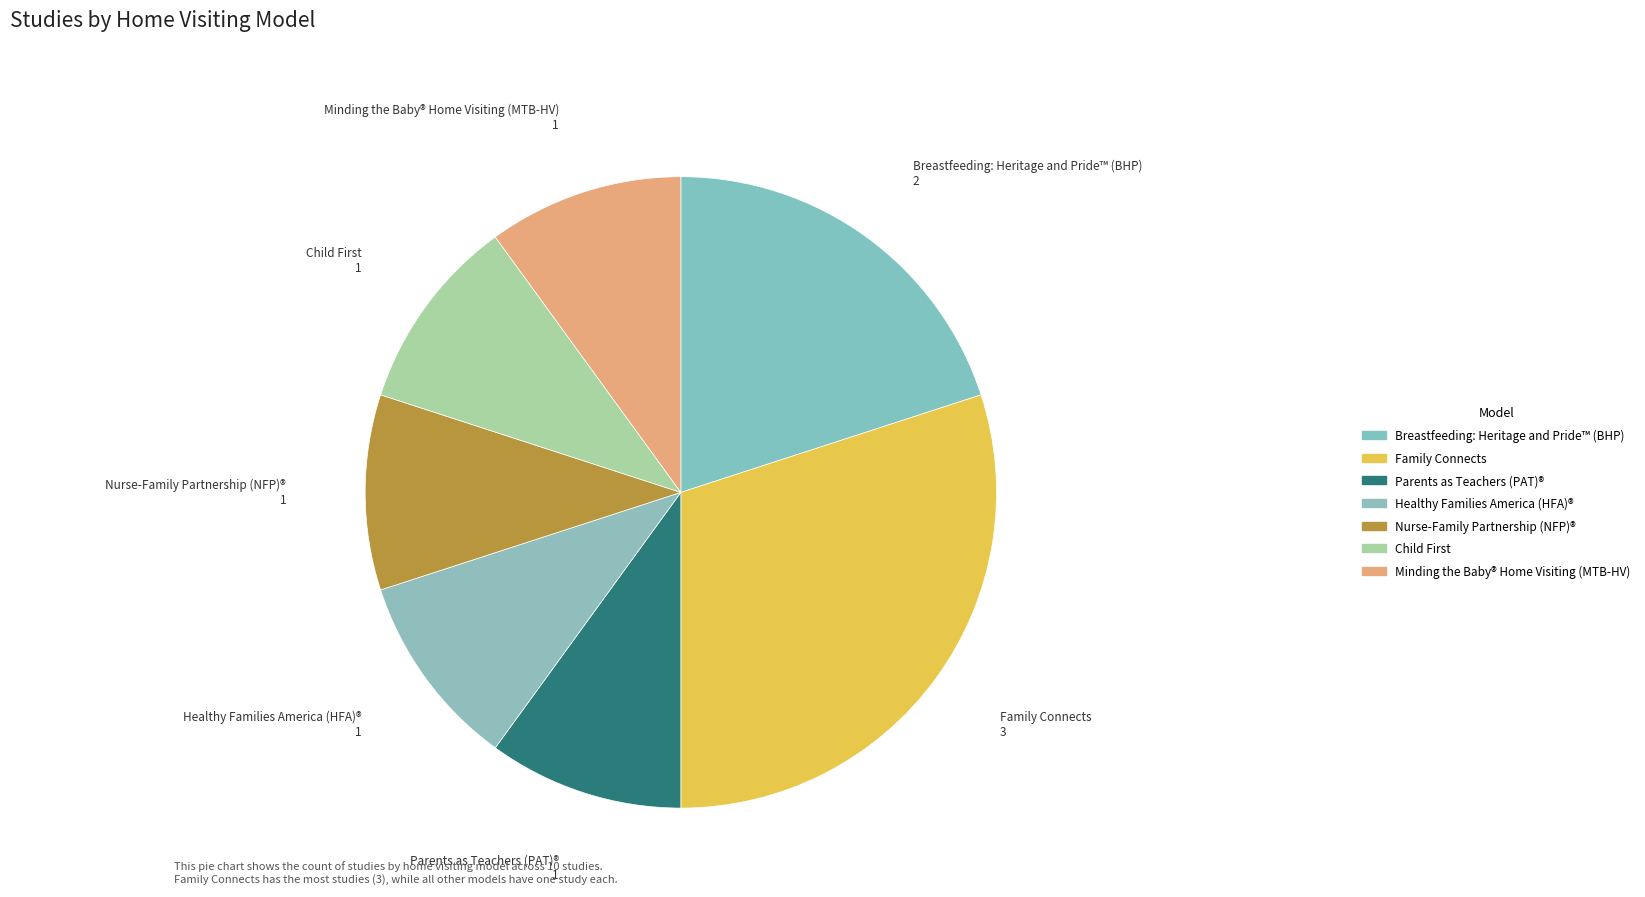

Does Healthy Families America (HFA)® account for over 50% of the chart?

No